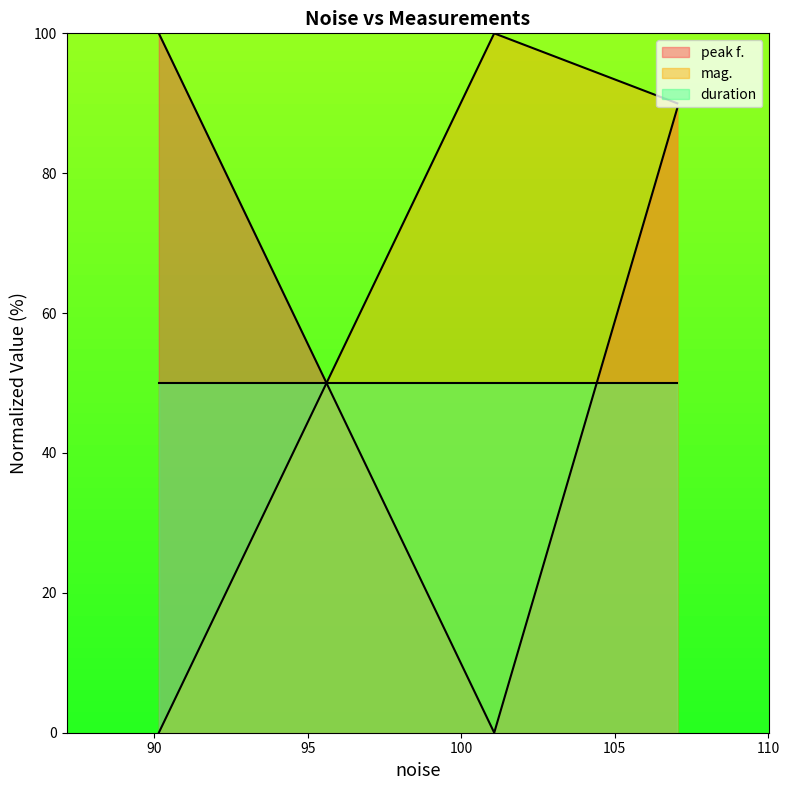

True or false: peak f. has a value of 89.3 at 107.036.

True